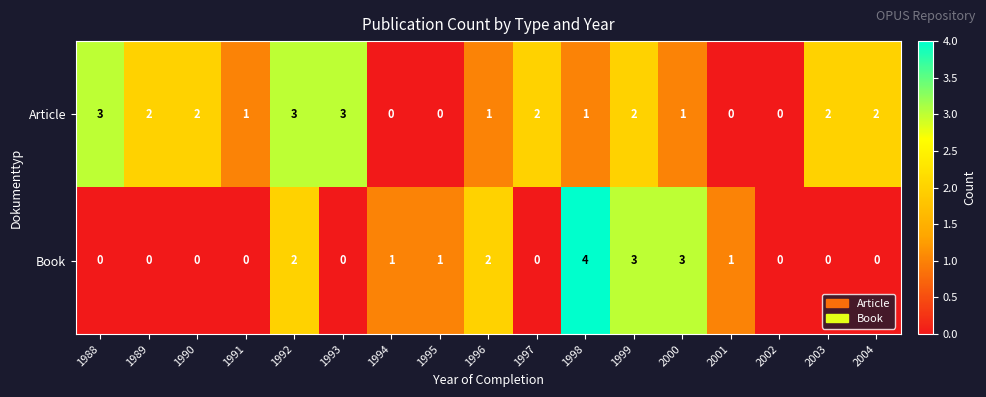

The Article series shows 0 at 2002. True or false?

True